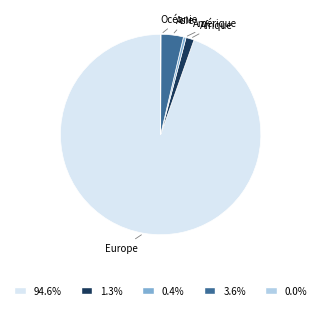

Which has a higher value, Asie or Europe?

Europe